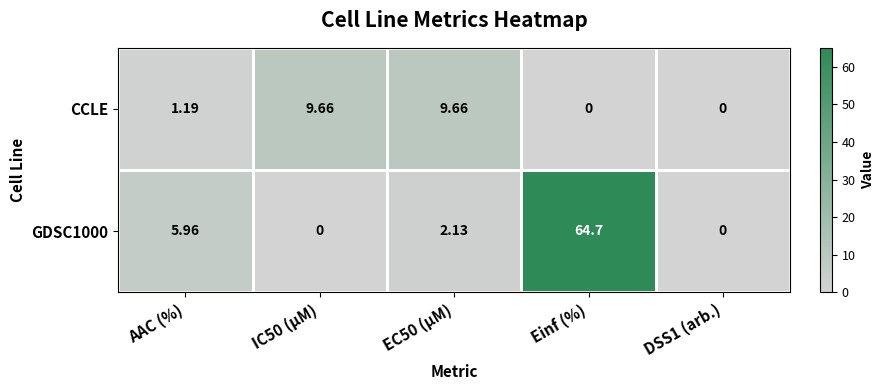

Rank the series by their average value, from highest to lowest.

GDSC1000, CCLE